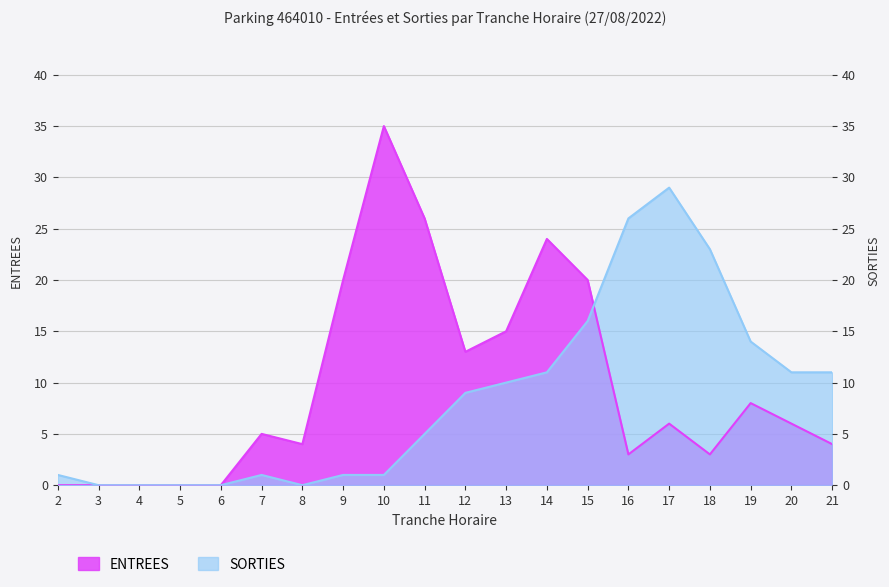

The SORTIES series shows 7 at 21. True or false?

False